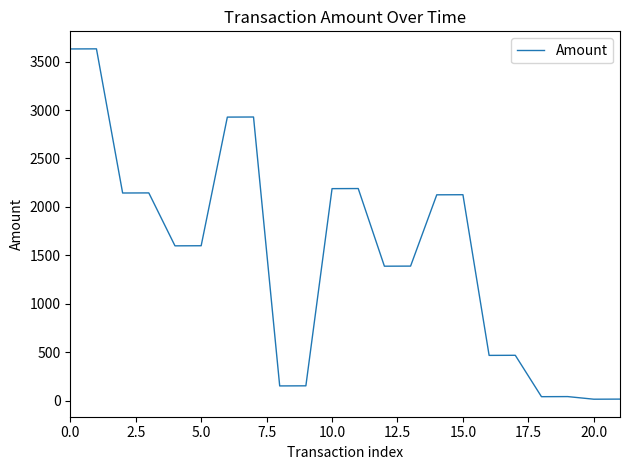

What is the difference between the maximum and minimum values?

3614.0